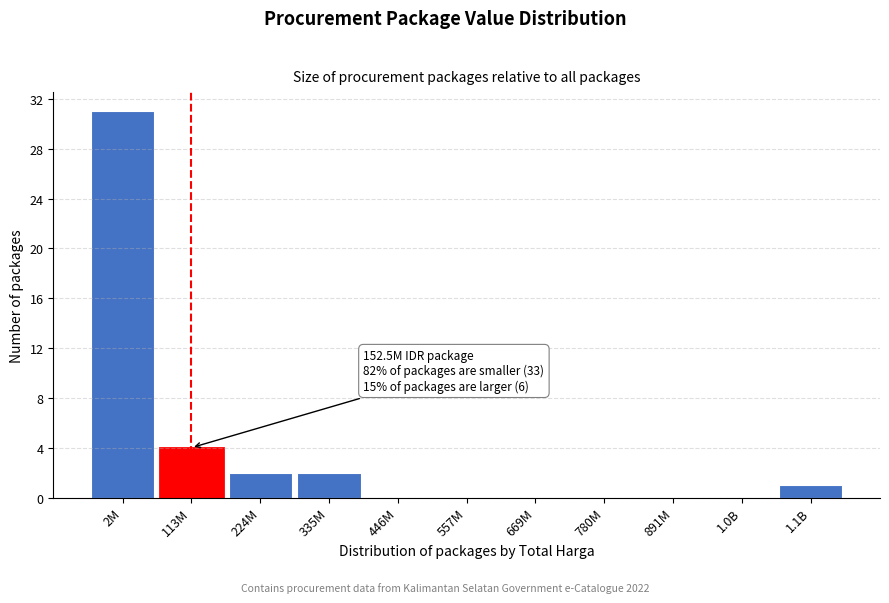

Reading right to left, list all the values displayed in this chart.

1.1B=1	1.0B=0	891M=0	780M=0	669M=0	557M=0	446M=0	335M=2	224M=2	113M=4	2M=31